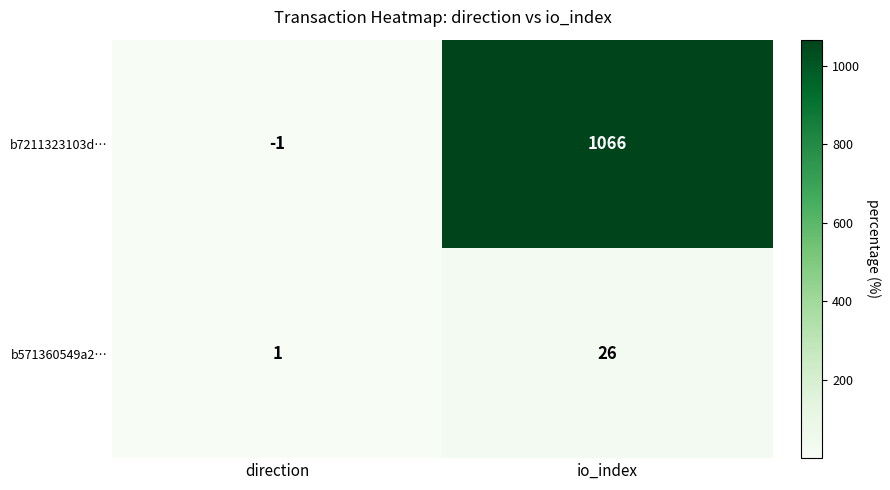

At which label is b7211323103d… closest to 532?

direction